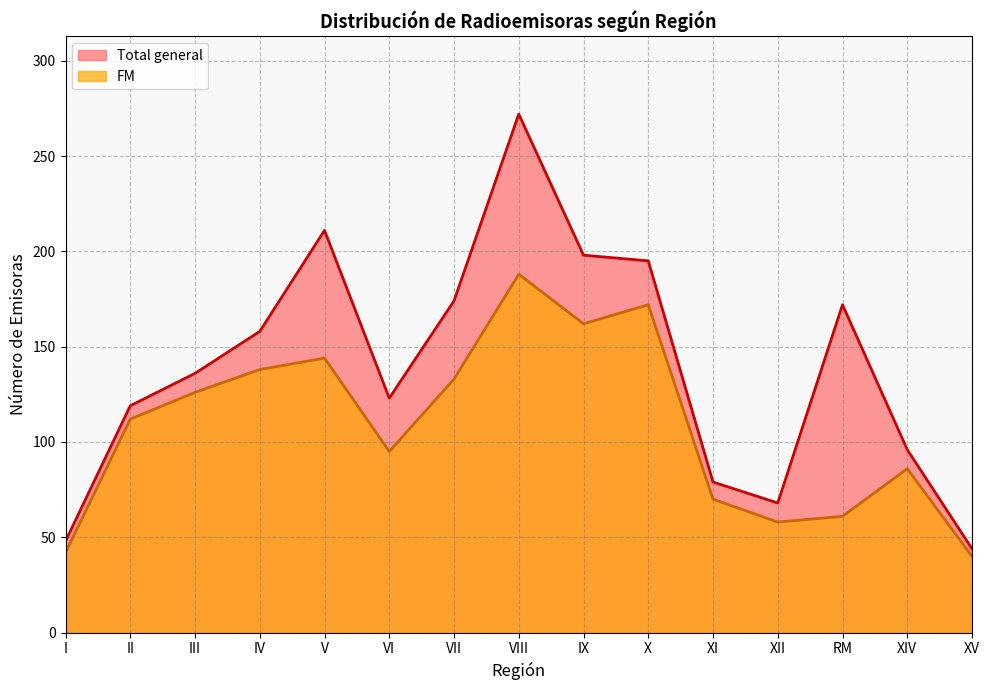

Rank the series at RM from lowest to highest value.

FM, Total general